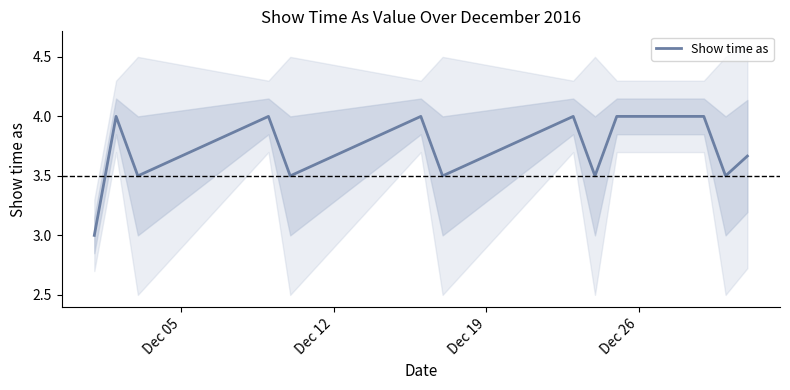

What is the lowest value of the Show time as series?

3.0